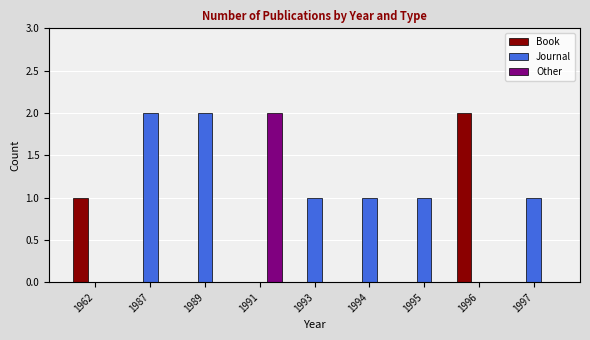

What is the greatest value displayed?

2